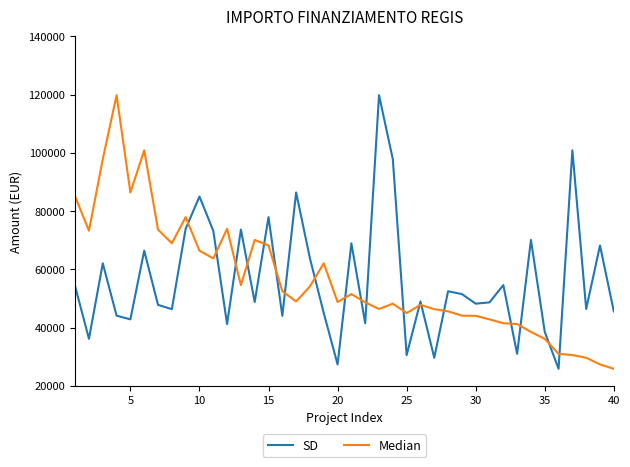

What is the minimum value shown in the chart?

25842.4